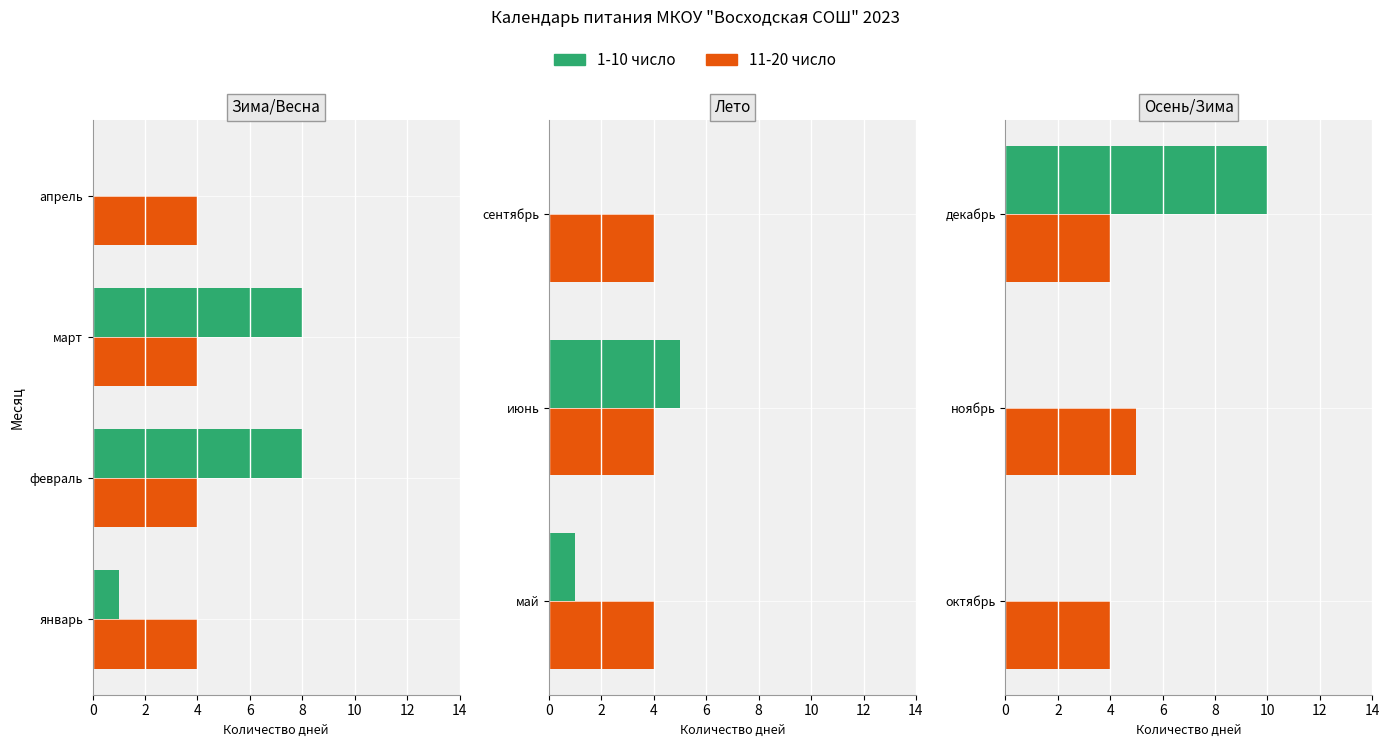

What is the average value of the 1-10 число series?

3